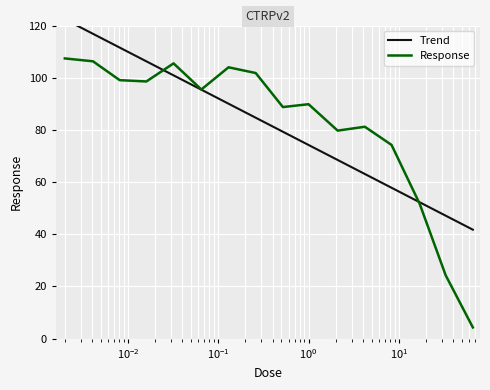

True or false: Response and Trend cross at least once.

True